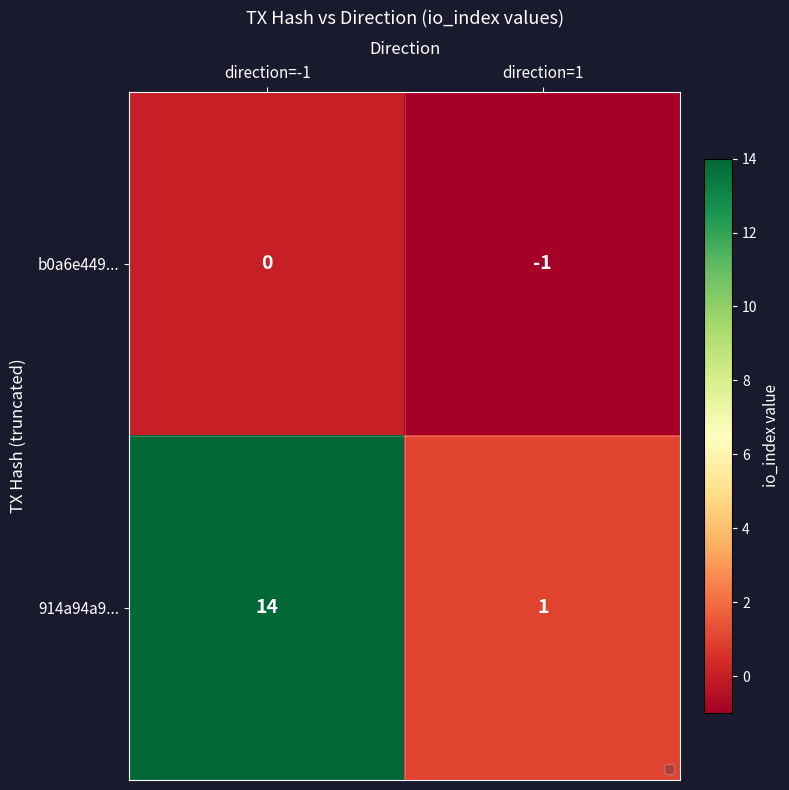

What is the difference between the highest and lowest values at direction=-1?

14